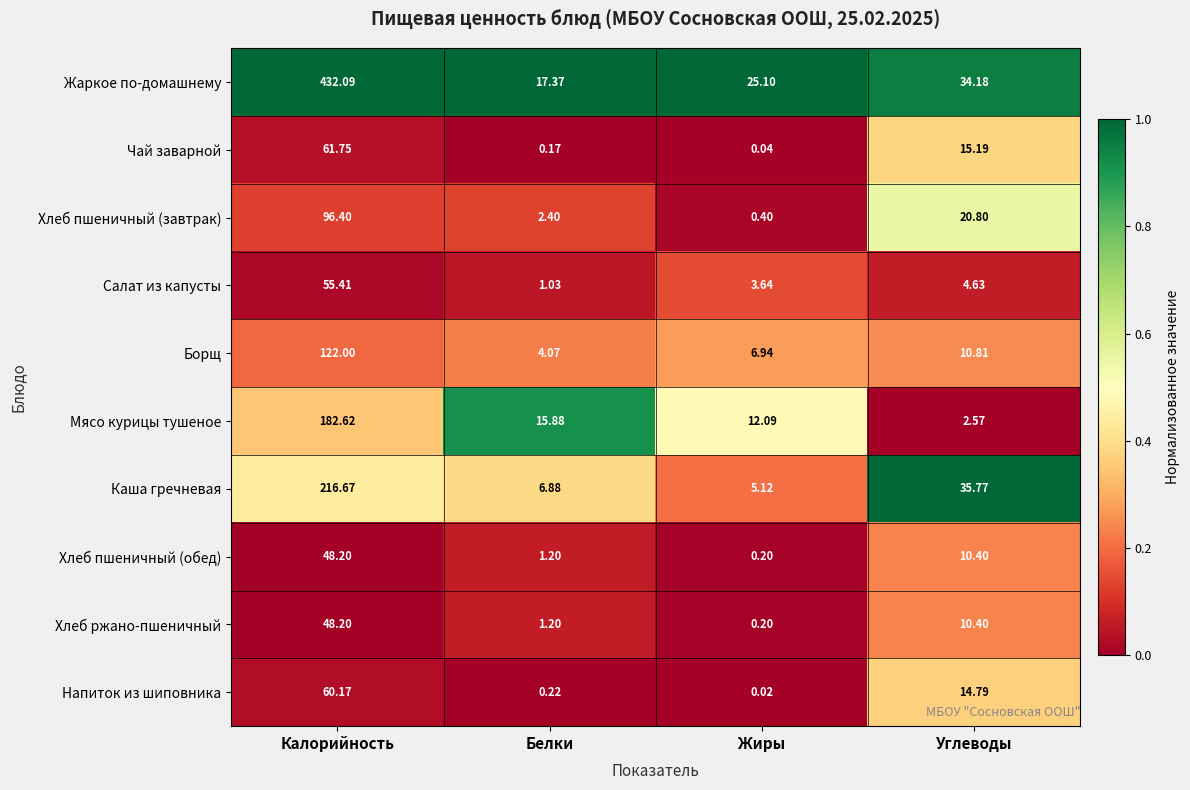

Which series has the largest total across all categories?

Жаркое по-домашнему